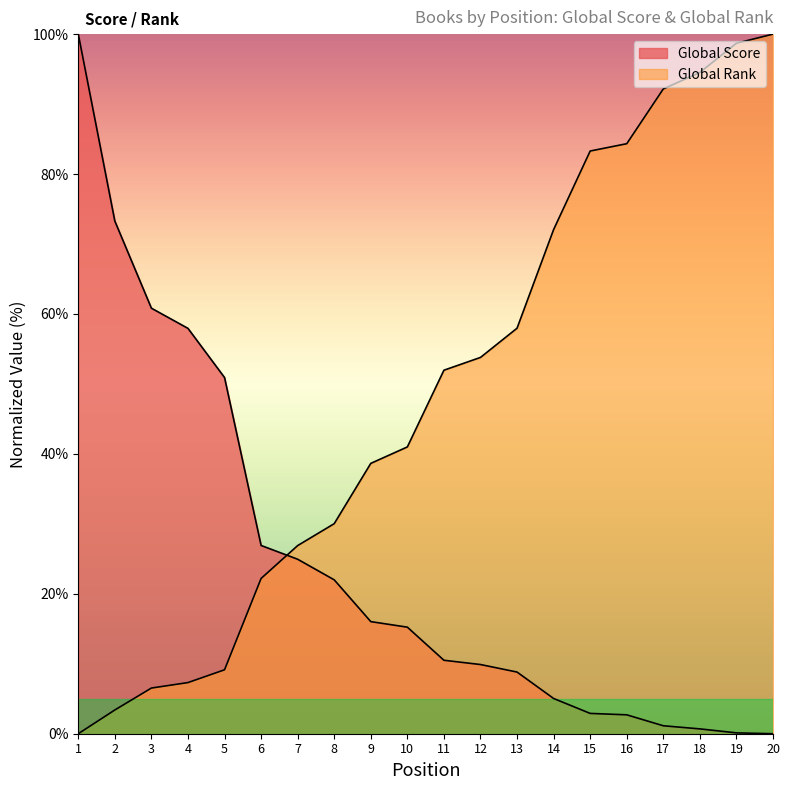

After their last crossing, which series has the higher values: Global Score or Global Rank?

Global Rank